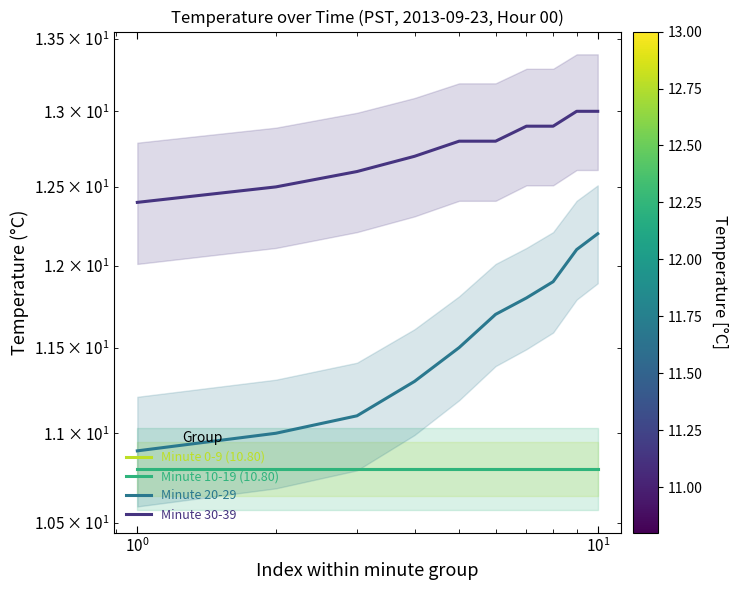

Does the chart display data point markers on the line(s)?

No